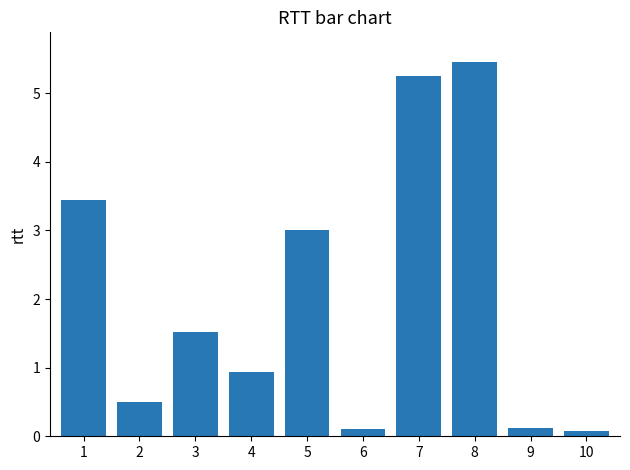

What is the value of the 2nd bar from the left?

0.5